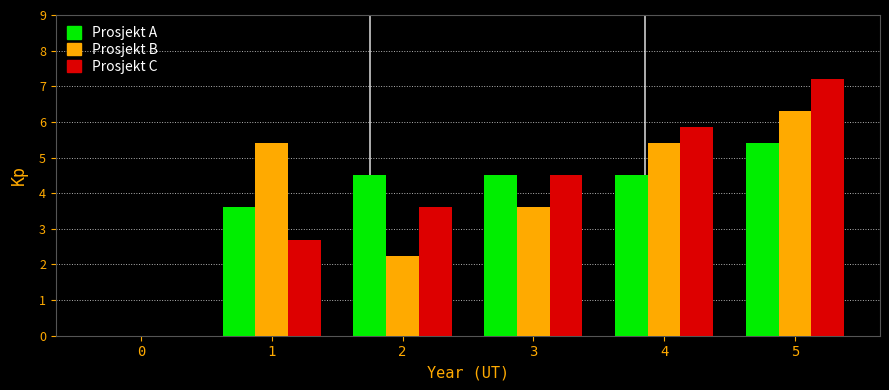

Between 1 and 2, which series saw the biggest shift?

Prosjekt B